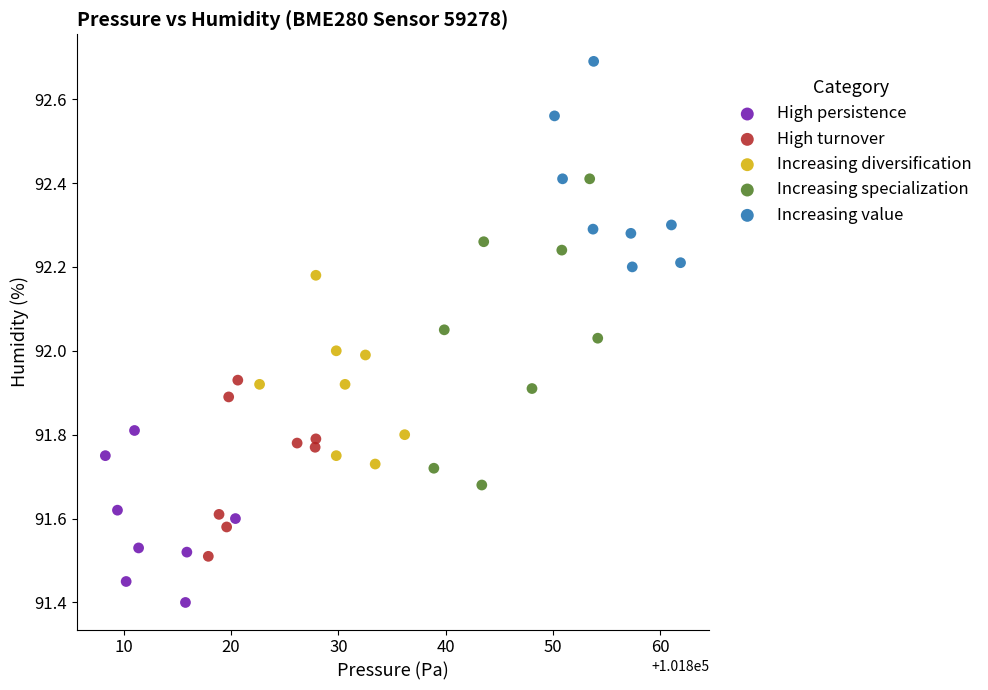

Which series contains the highest Y value?

Increasing value